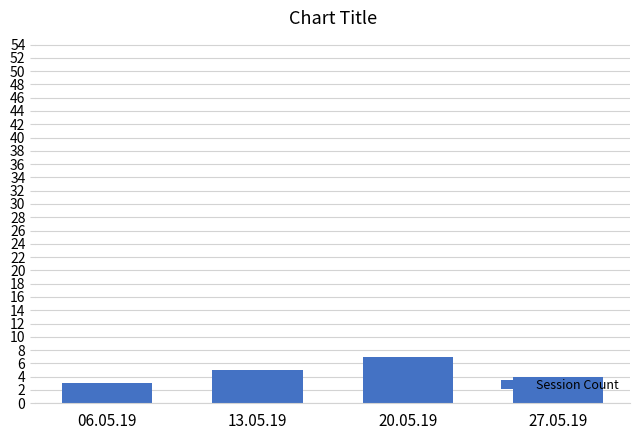

What position from the right is 13.05.19?

3